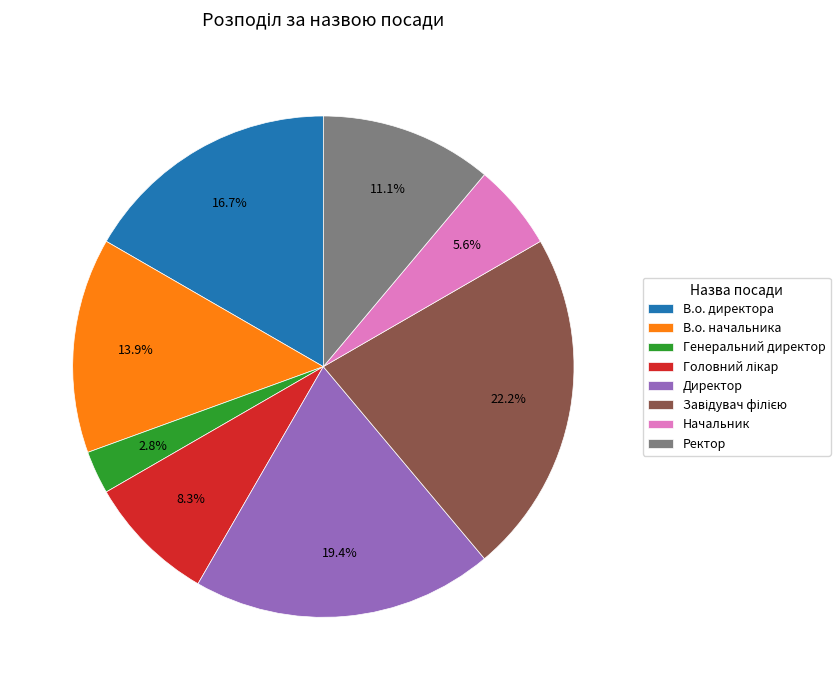

Which has a higher value, В.о. начальника or В.о. директора?

В.о. директора